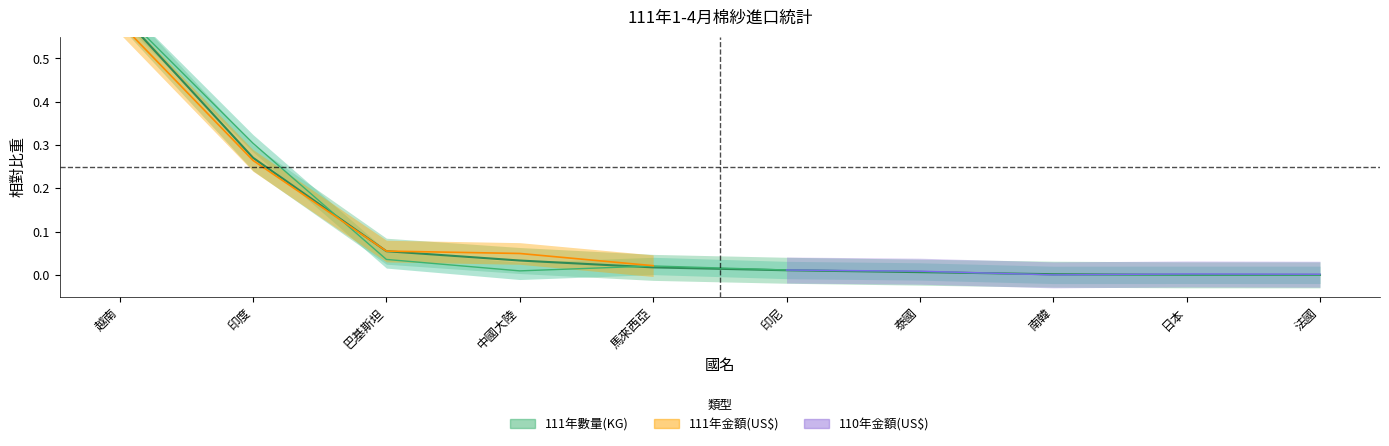

What is the average value of the 111年數量(KG) series?

0.1